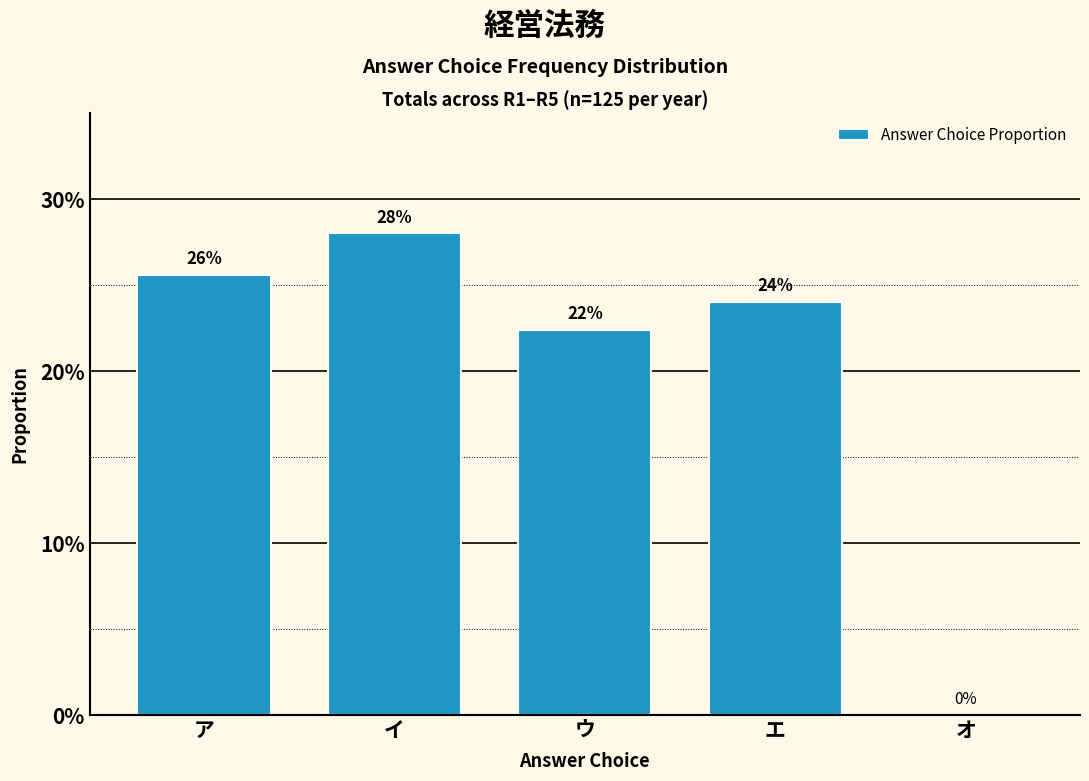

Are the bars horizontal?

No